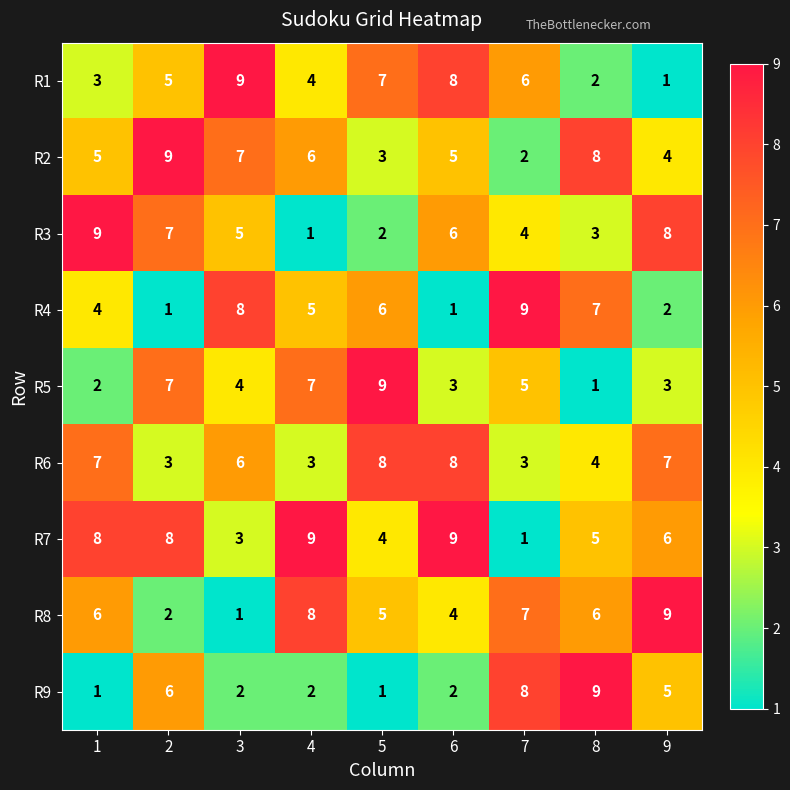

Which series has the largest total across all categories?

R7